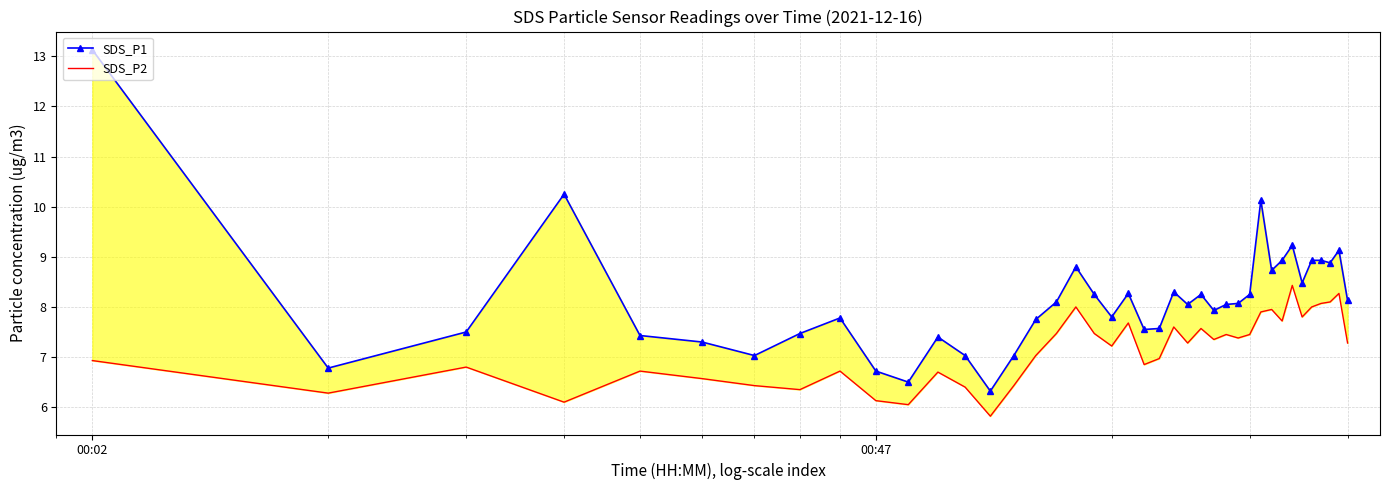

What are all the series names shown in the legend?

SDS_P1, SDS_P2